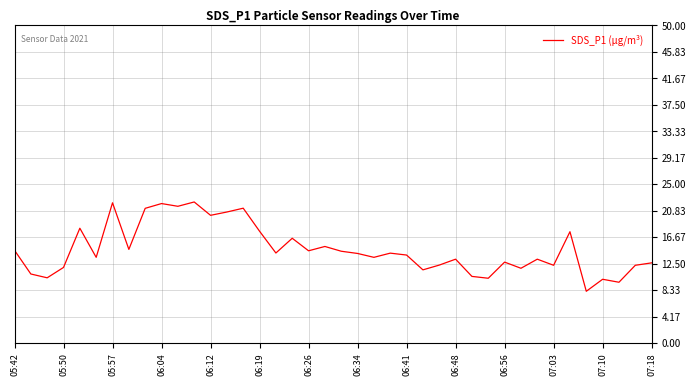

What is the minimum value shown in the chart?

8.2